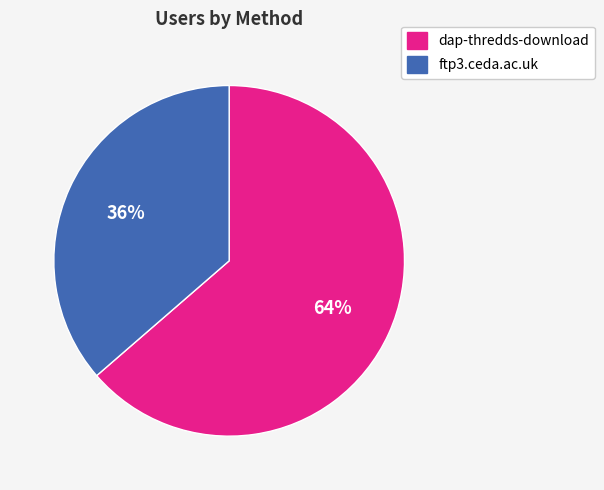

True or false: ftp3.ceda.ac.uk accounts for 36% of the total.

True